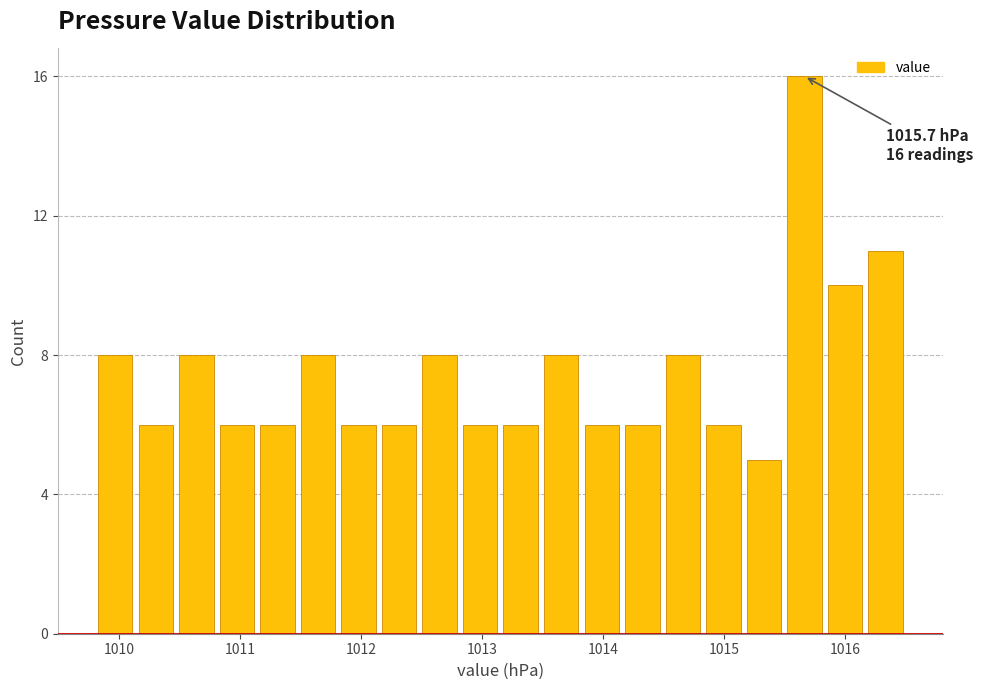

Around what value on the x-axis is the tallest bar? Give the approximate position of its centre, as read against the axis.

1015.7